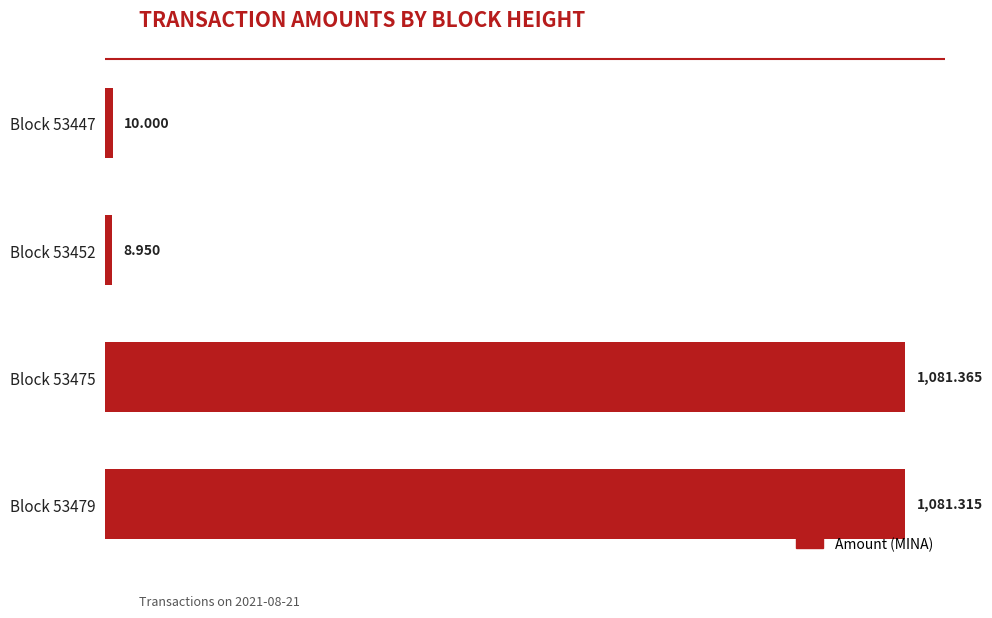

List the labels in order of value, largest first.

Block 53475, Block 53479, Block 53447, Block 53452